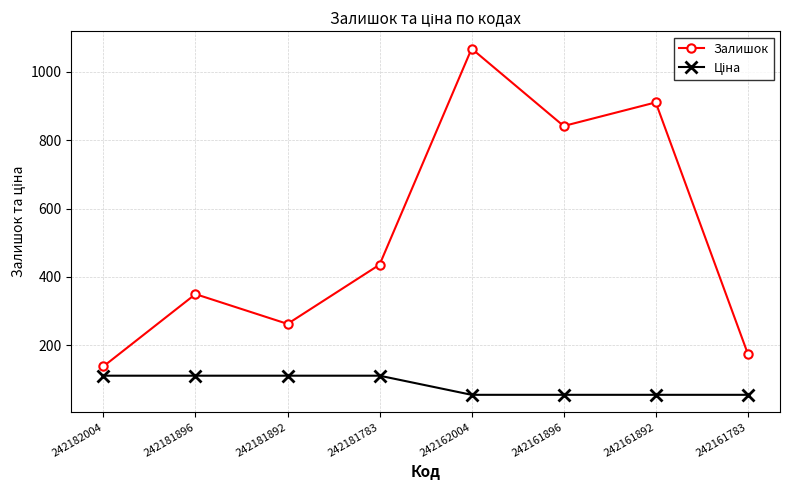

What is the smallest value displayed?

55.9